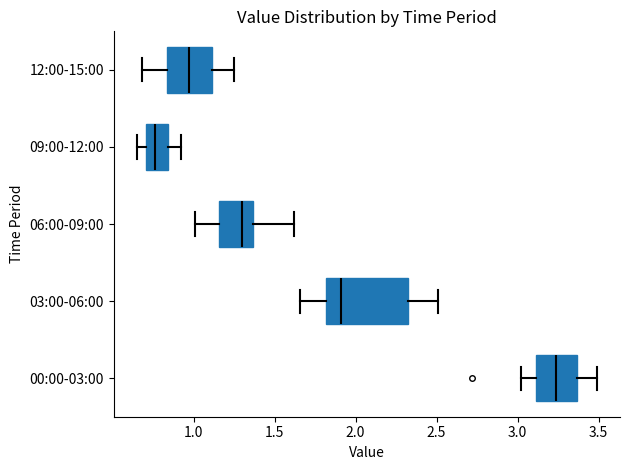

Which box is the widest, from its left edge to its right edge?

03:00-06:00